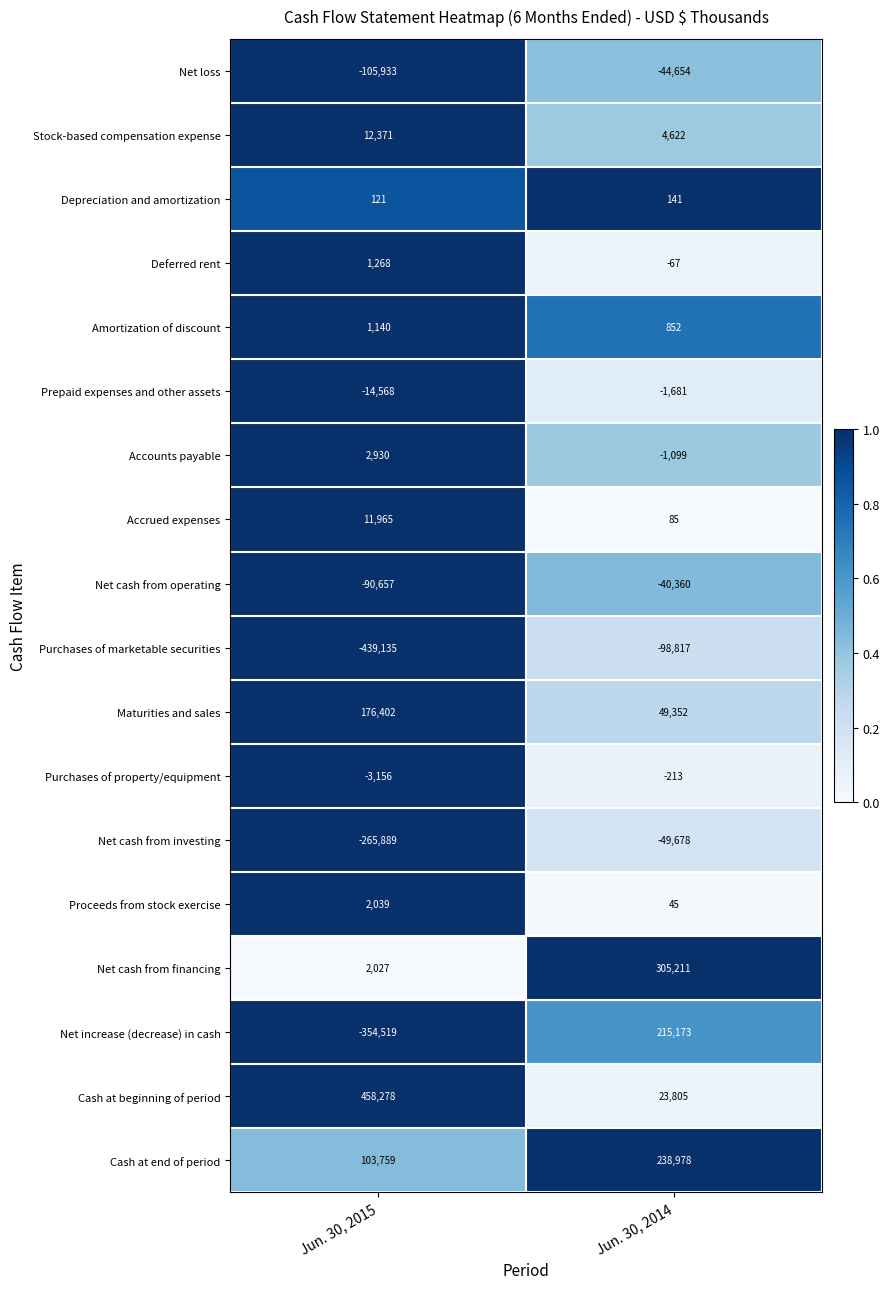

What is the maximum value shown in the chart?

458278